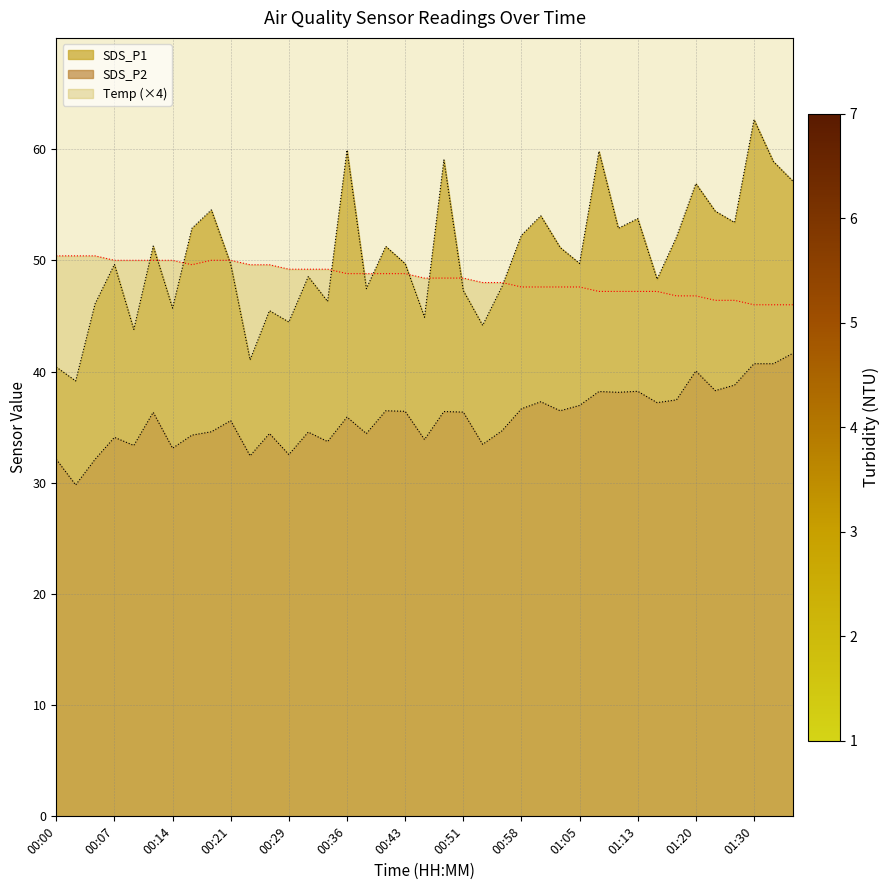

What is the total value across all series at 00:46?

127.2